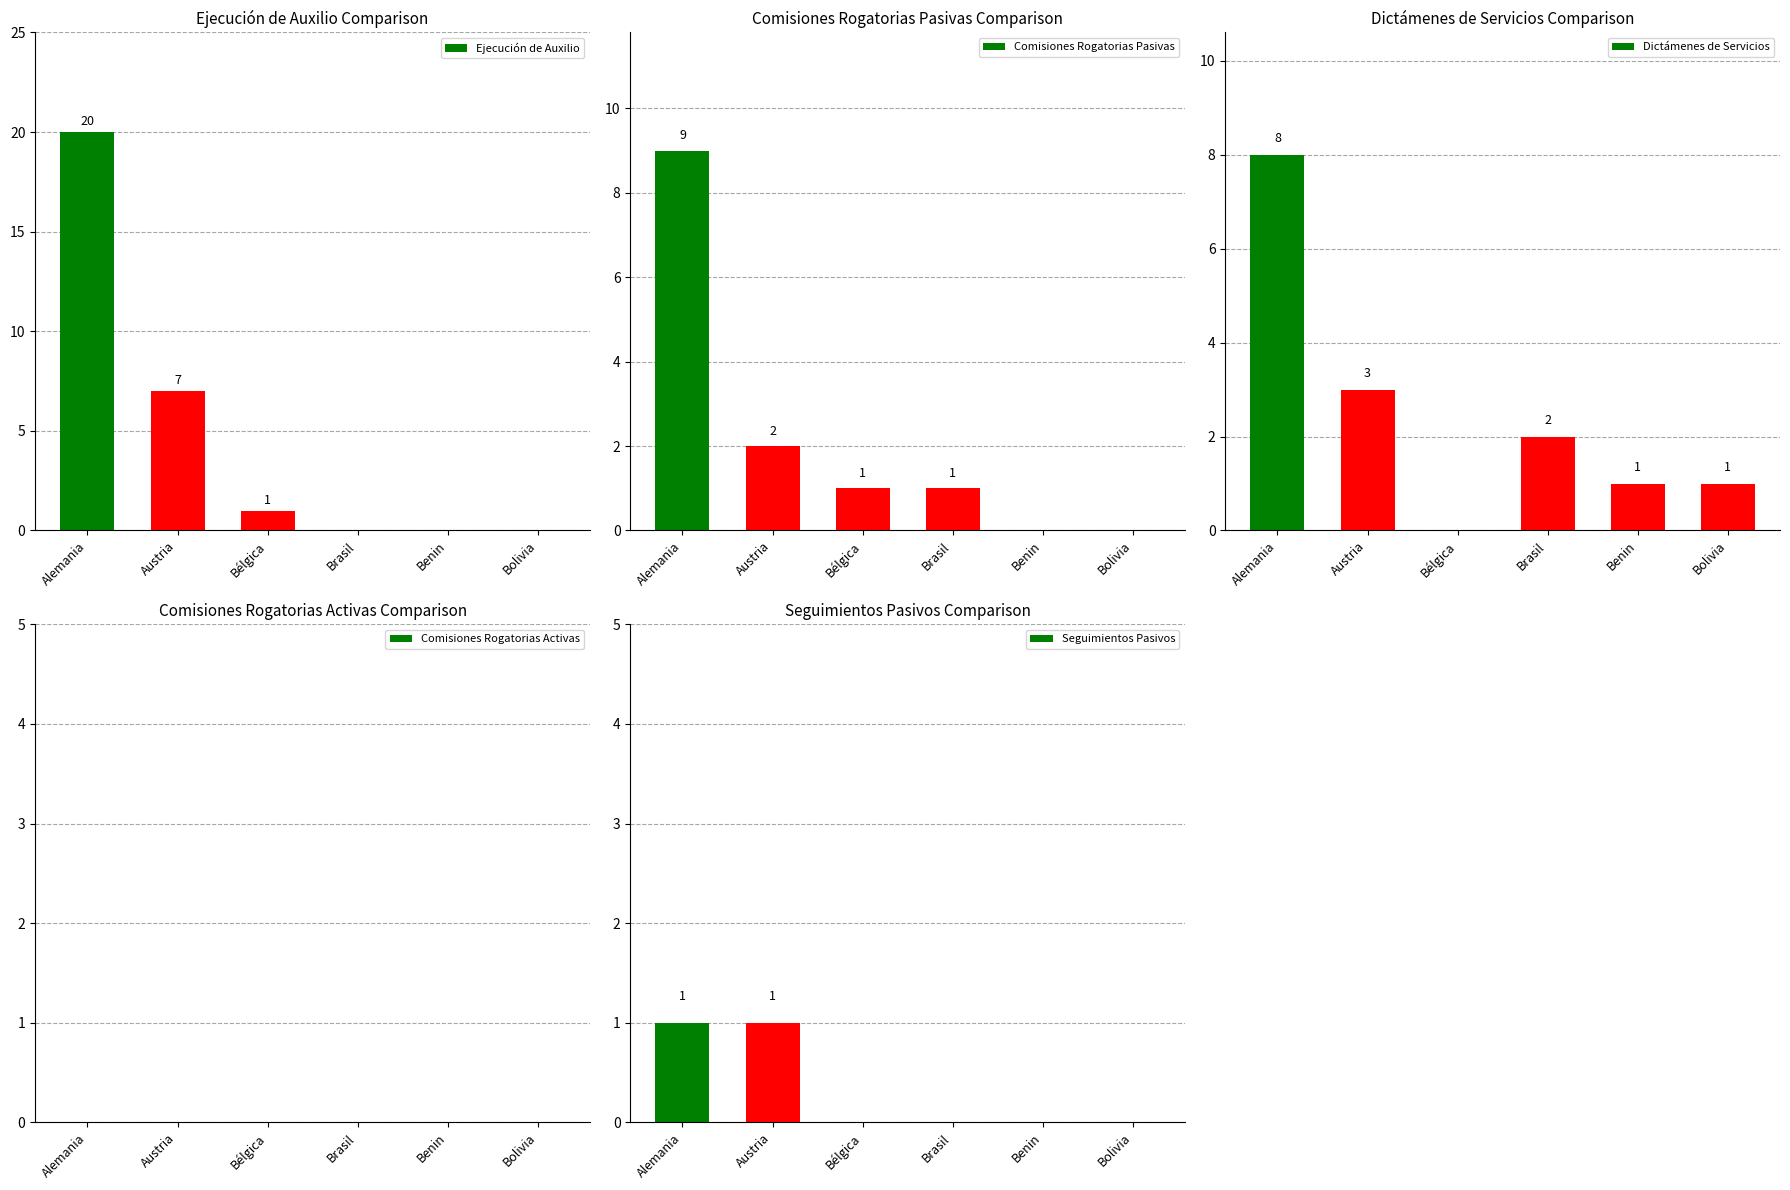

What is the difference between the maximum and minimum values in the Seguimientos Pasivos series?

1